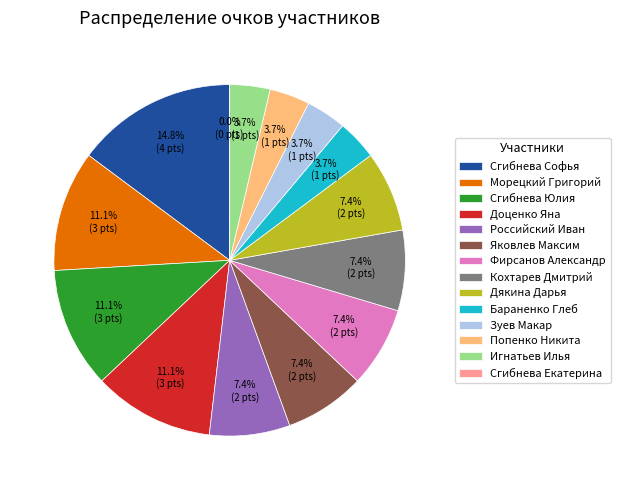

True or false: Дякина Дарья accounts for 17% of the total.

False